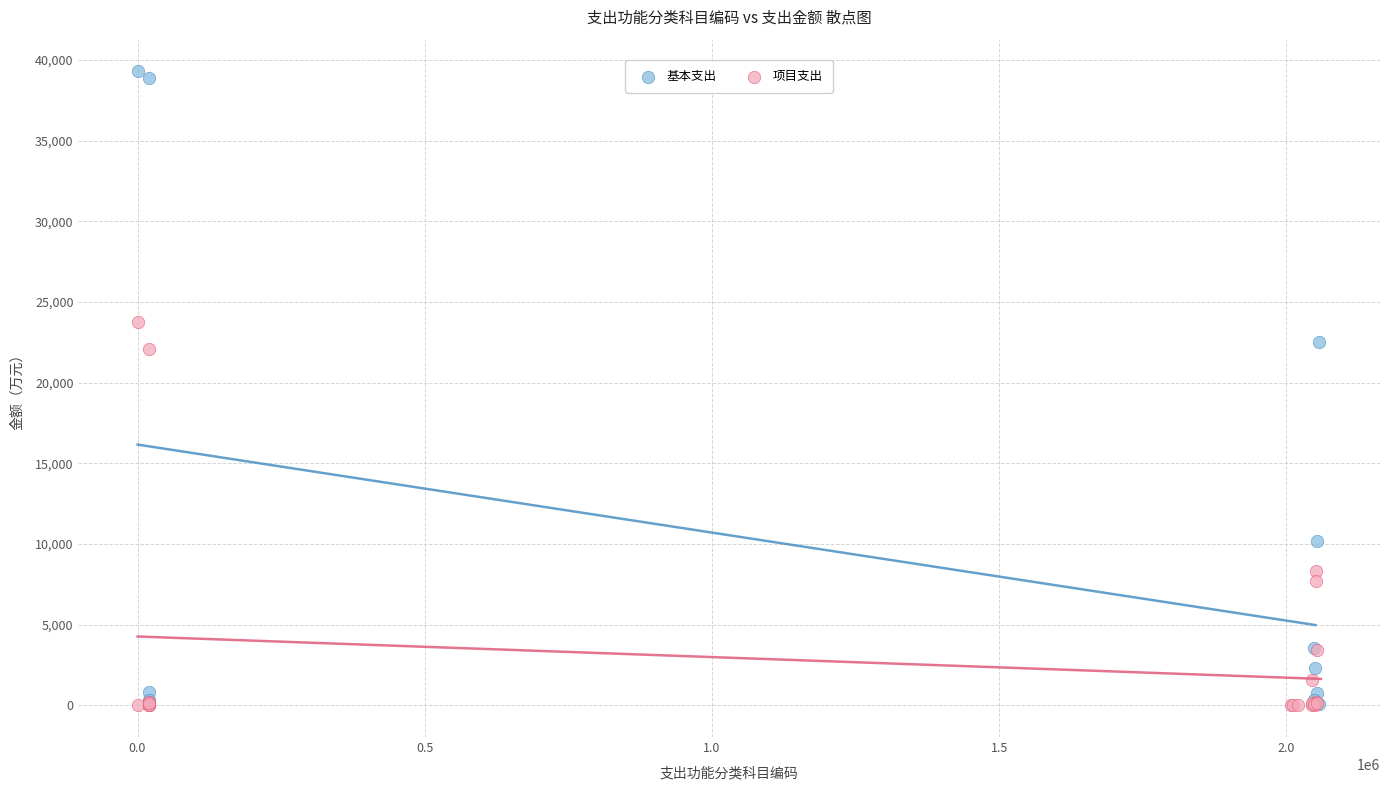

Which series has the widest spread of Y values?

基本支出